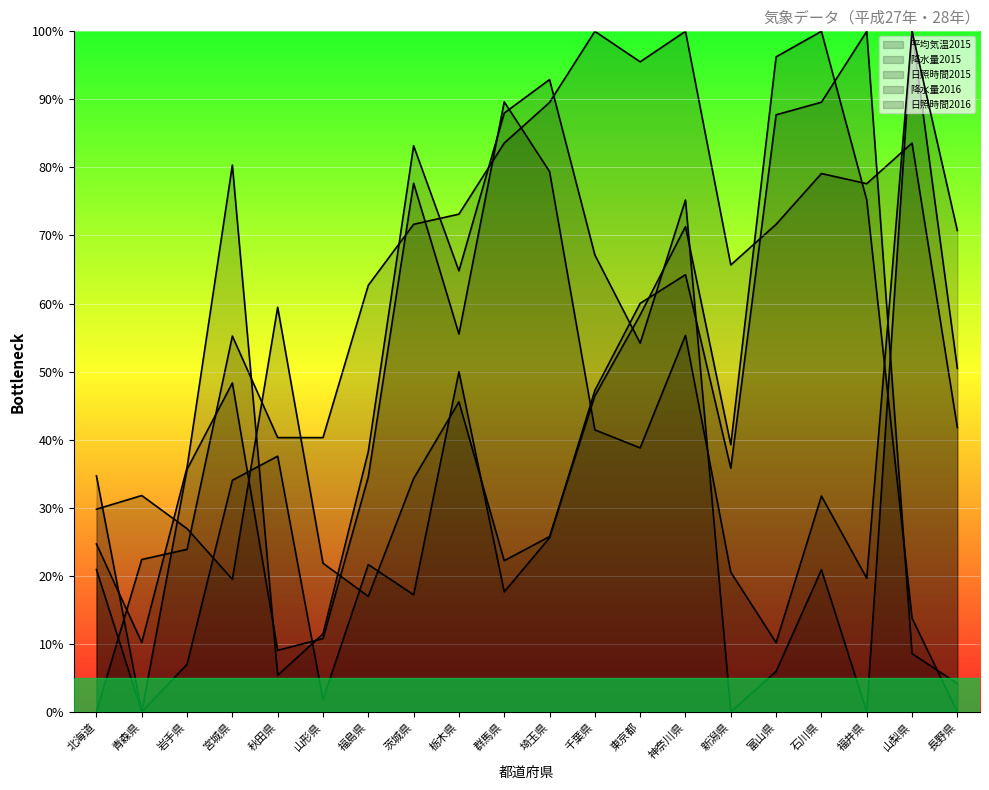

At how many categories does at least one series exceed 15?

20